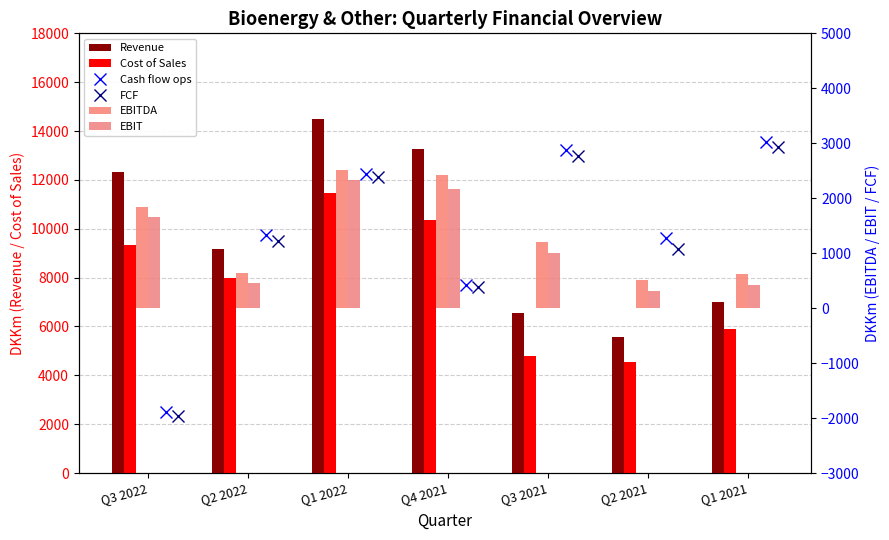

Which series has the widest spread of values?

Revenue